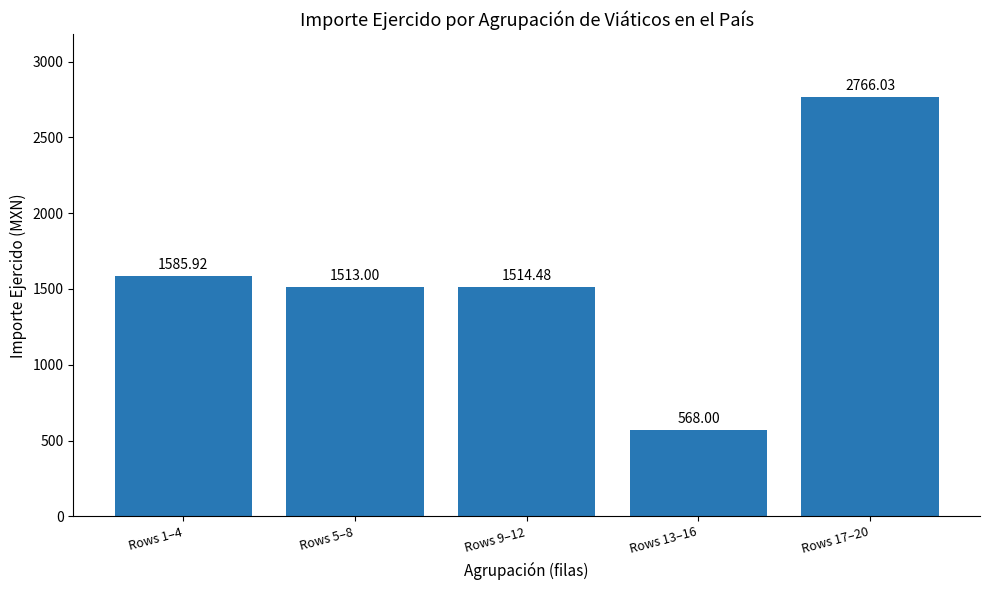

Approximately how many times larger is the value at Rows 13–16 compared to Rows 5–8?

0.4